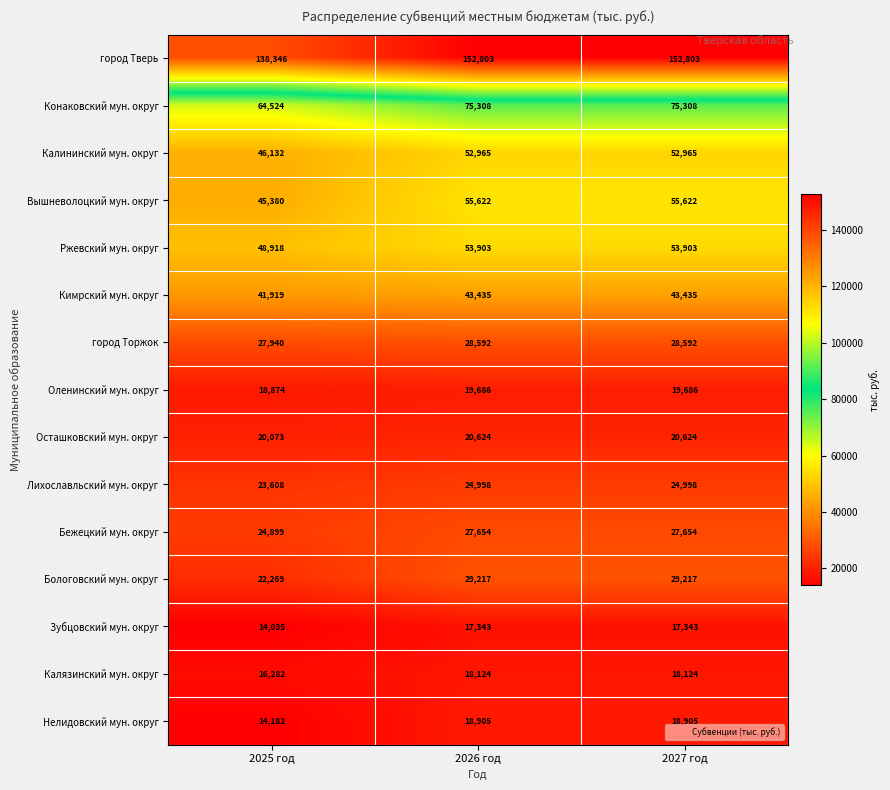

What is the total value across all series at 2026 год?

639179